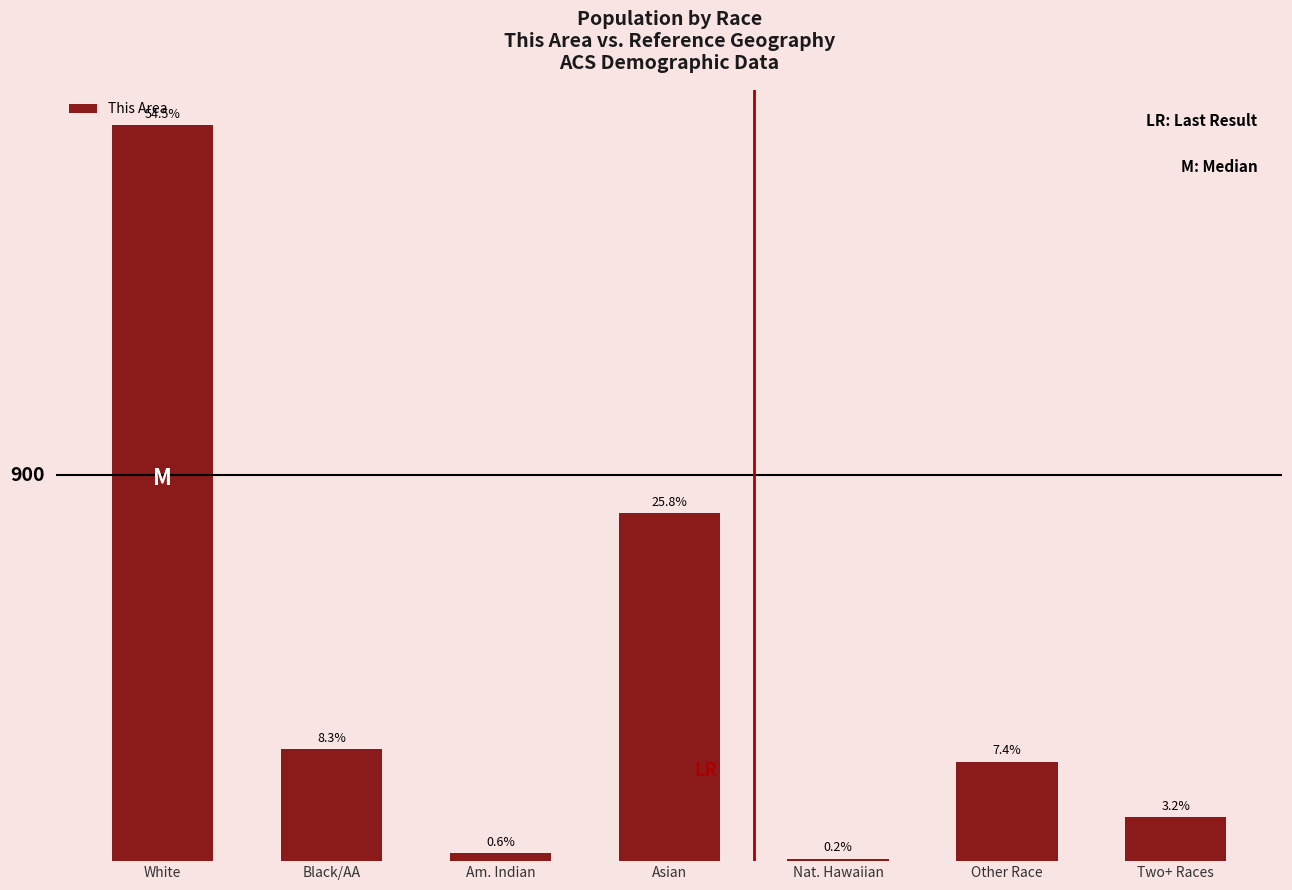

Reading right to left, transcribe all the data shown in this chart.

102	232	6	812	18	262	1717